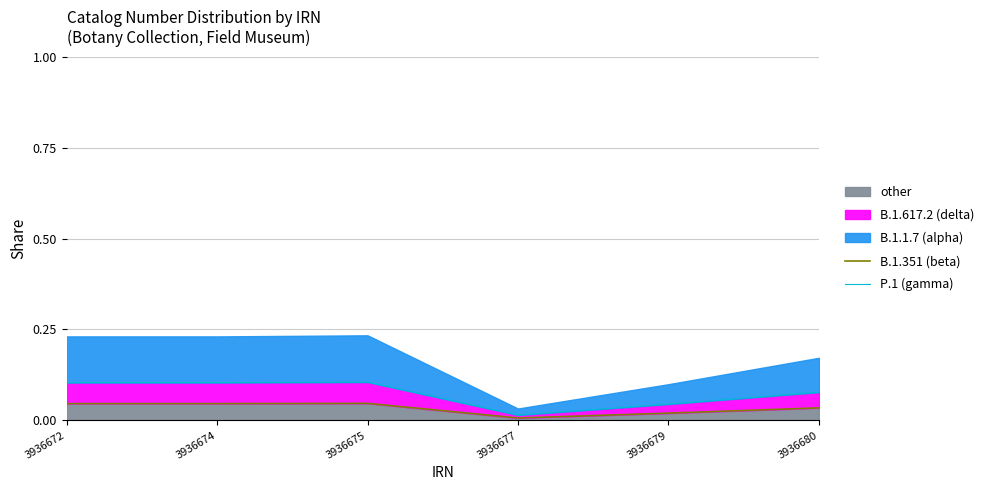

Is it true that B.1.351 (beta) equals 0.0 at 3936677?

True